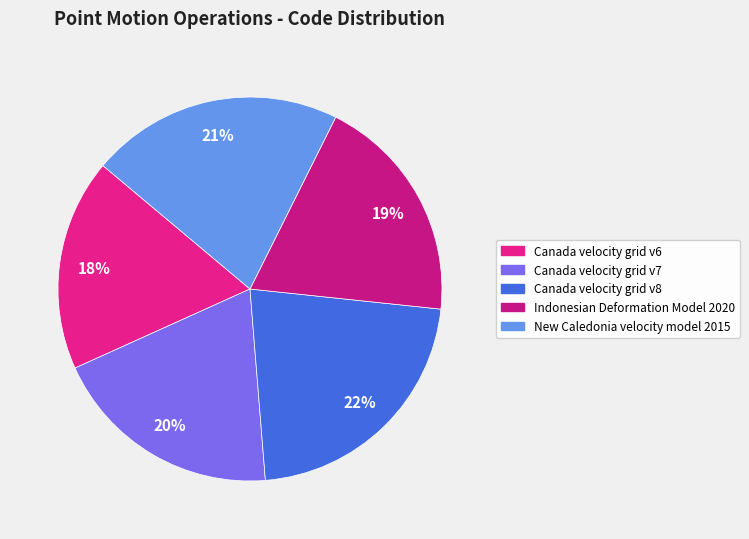

Which slice is the smallest?

Canada velocity grid v6